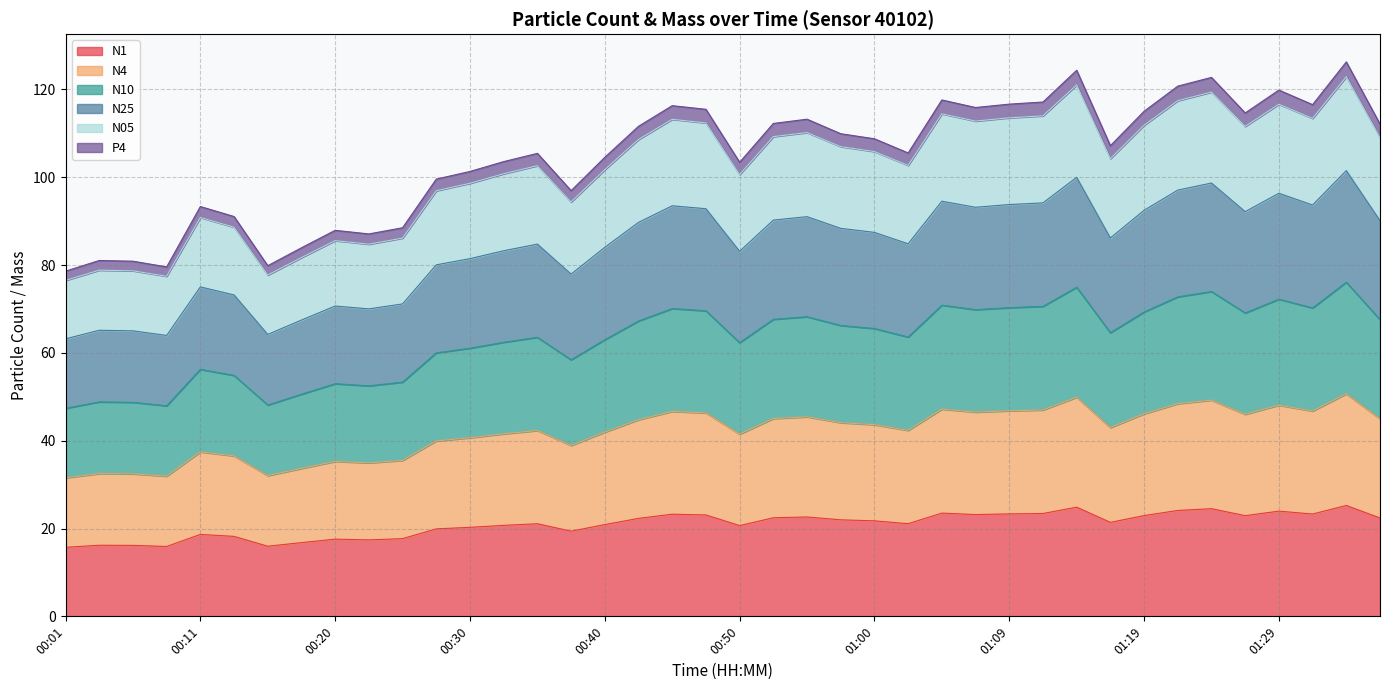

At which category does N4 reach its first local peak?

00:03